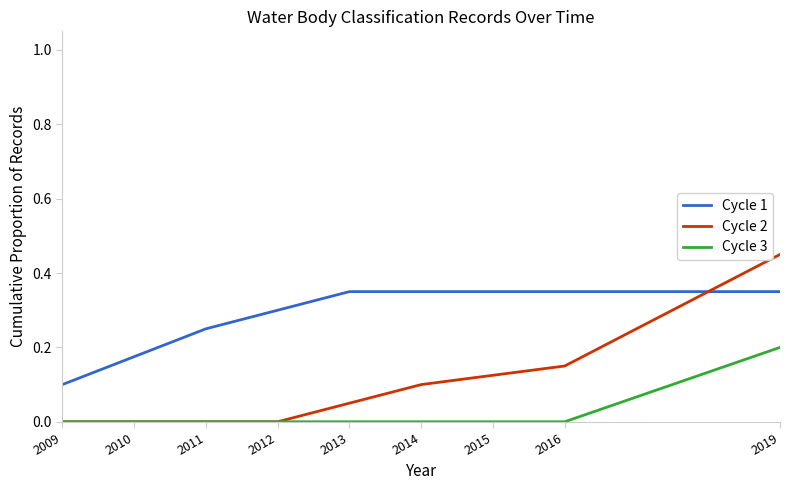

Which series has the widest spread of values?

Cycle 2